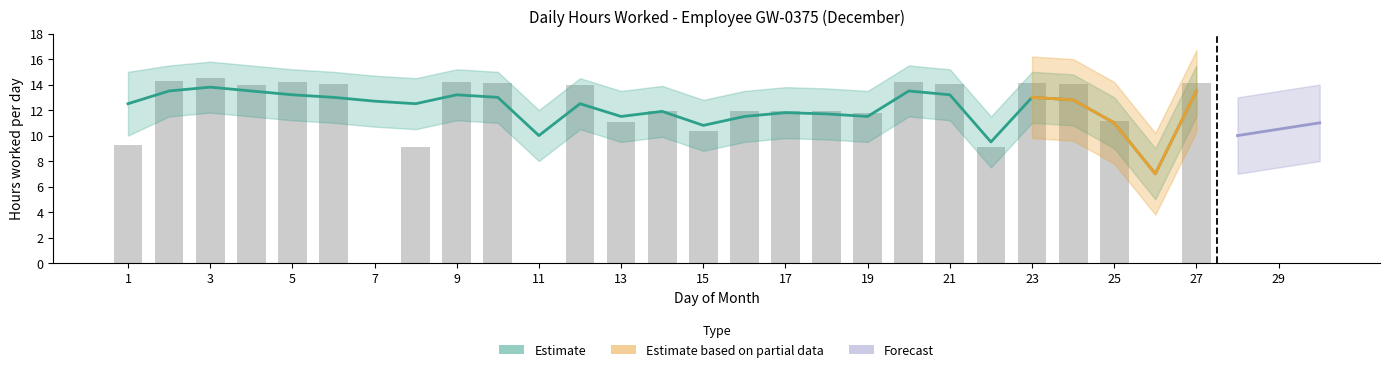

What is the difference between the maximum and minimum values?

14.5